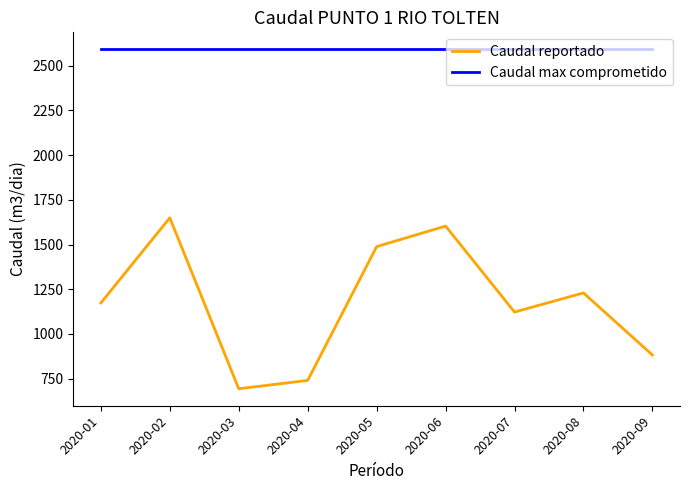

Rank the categories by Caudal reportado value from highest to lowest.

2020-02, 2020-06, 2020-05, 2020-08, 2020-01, 2020-07, 2020-09, 2020-04, 2020-03